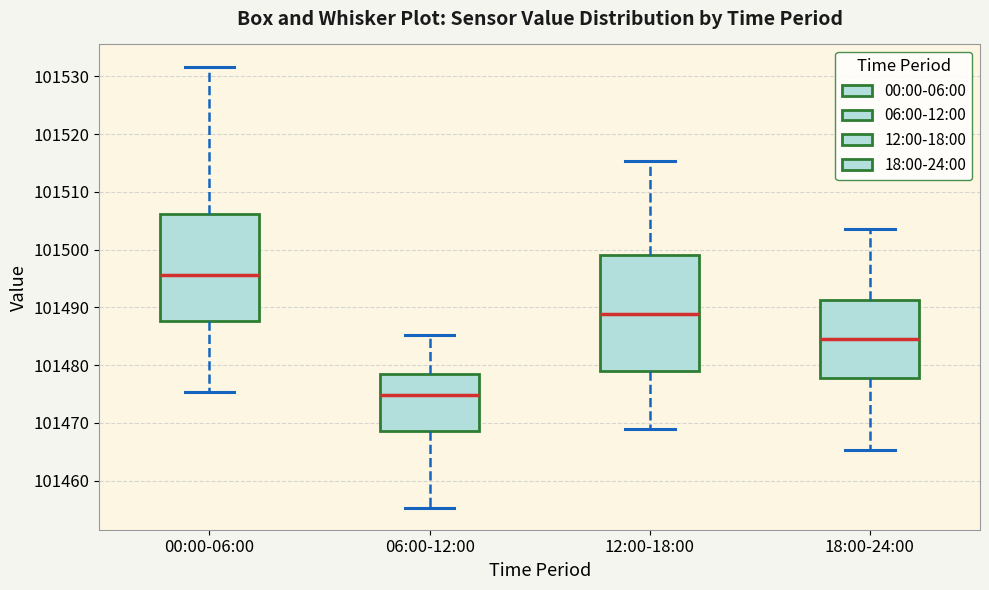

Where is the upper edge of the box for 00:00-06:00 on the y-axis? The values are not printed on the chart, so give them approximately, as read against the axis.

101506